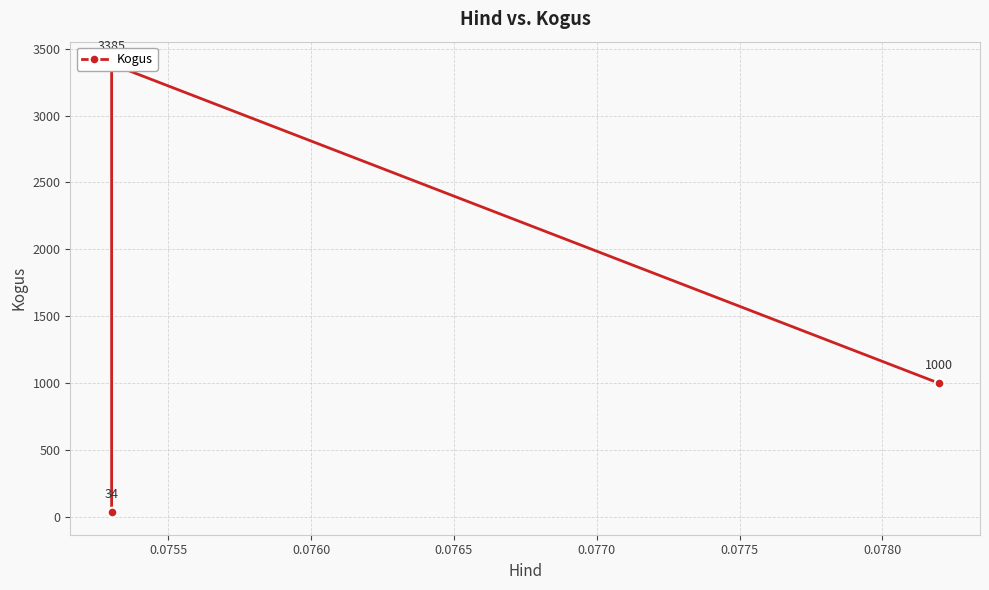

The chart shows a value of 283 at 0.0760. True or false?

False